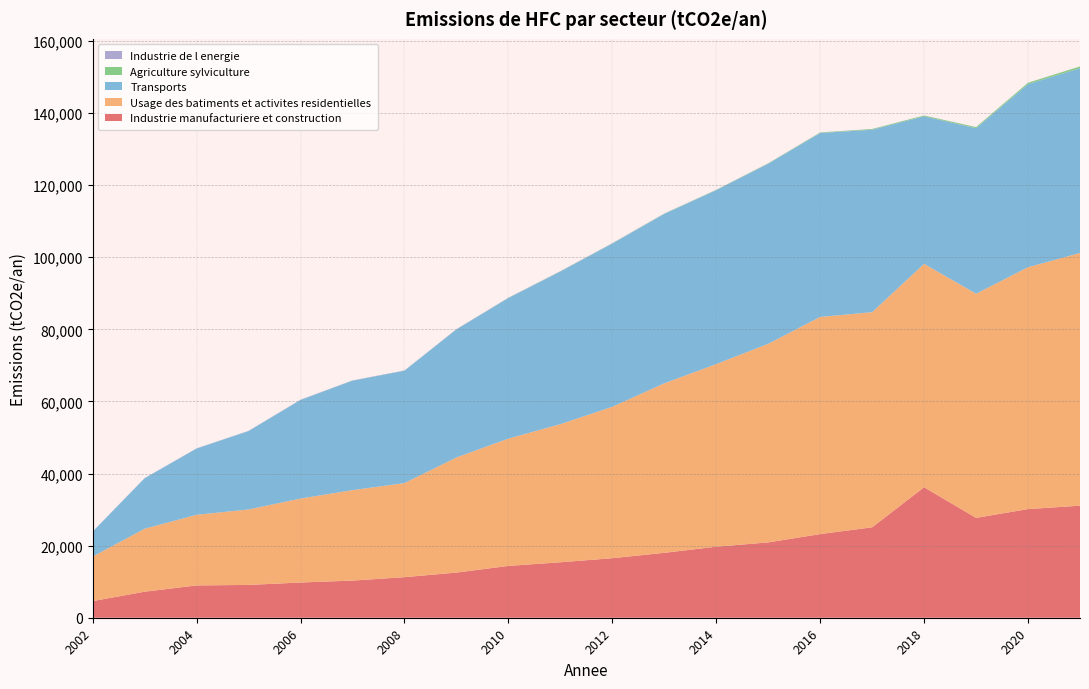

Reading left to right, list all the values displayed in this chart.

Industrie manufacturiere et construction: 4614.5	7218.9	8963.8	9096.5	9769.9	10299.7	11250.1	12526.2	14370.7	15384.3	16510.4	18001.0	19700.4	20892.9	23201.4	25078.8	36196.0	27693.1	30139.4	31077.4
Usage des batiments et activites residentielles: 12349.6	17458.4	19585.7	20934.4	23286.6	25090.0	26092.7	31926.9	35308.5	38305.8	41998.0	47018.8	50656.2	55087.4	60231.2	59677.7	61961.7	62176.0	67085.1	70095.8
Transports: 6915.2	14005.2	18376.6	21741.9	27351.3	30366.7	31170.5	35515.5	38991.4	42331.7	45272.9	46985.4	48232.8	49948.5	51011.4	50606.5	40924.2	45913.0	50792.0	51235.9
Agriculture sylviculture: 3.9	7.1	8.7	8.9	11.4	16.2	22.2	33.0	46.3	55.1	61.0	75.4	84.6	98.6	137.3	186.9	223.2	293.3	375.5	502.9
Industrie de l energie: 29.7	44.8	50.3	62.0	61.1	60.3	59.0	57.4	64.4	61.3	58.2	49.7	43.6	40.1	36.2	28.0	22.2	18.8	14.3	12.5